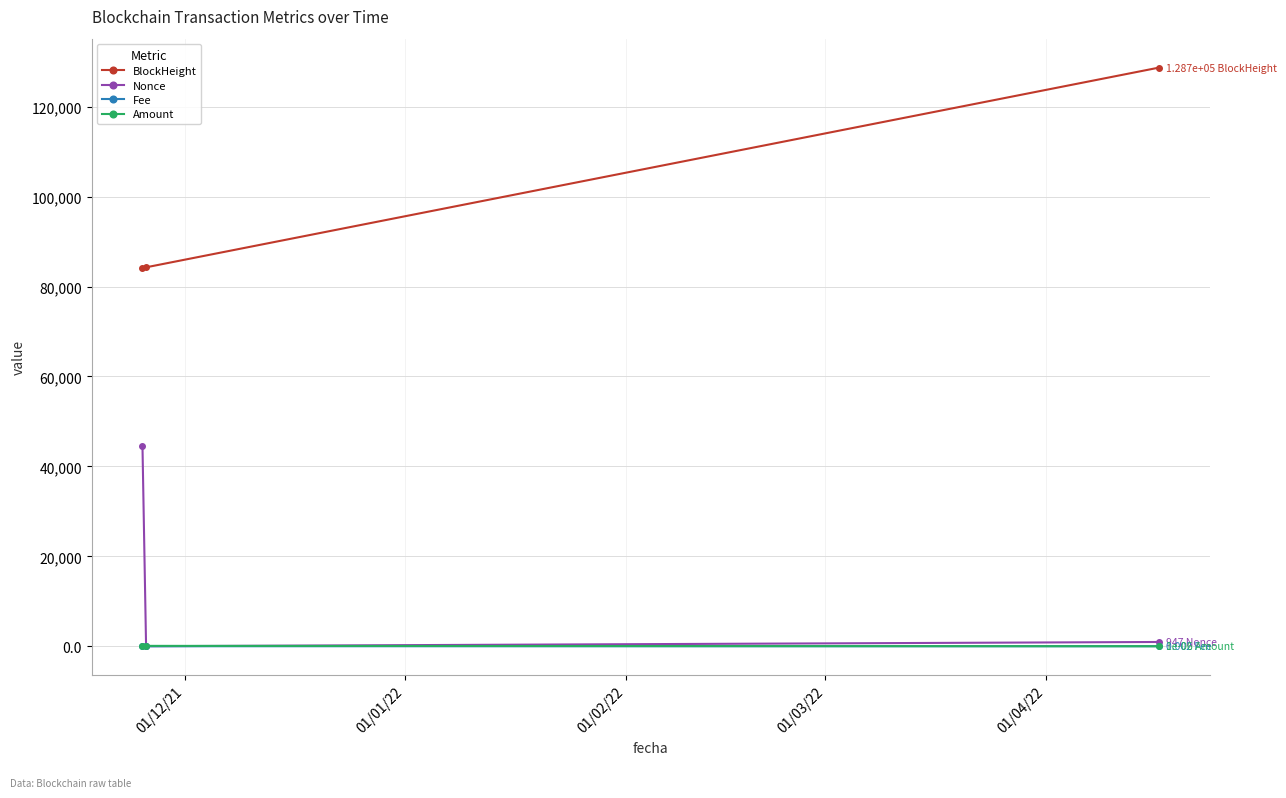

Which series has the largest total across all categories?

BlockHeight